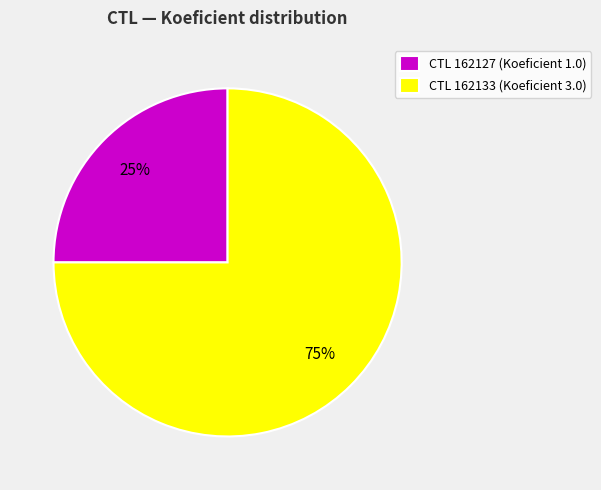

Does any single category account for the majority?

Yes